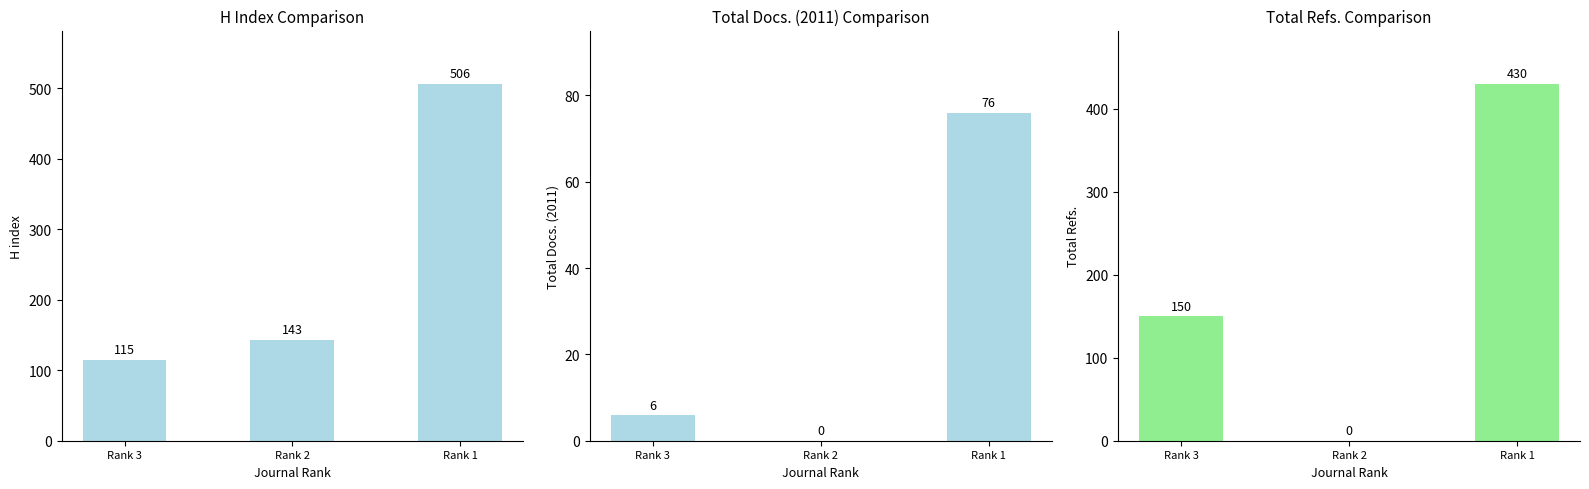

Which series has the largest range (max minus min)?

Total Refs.